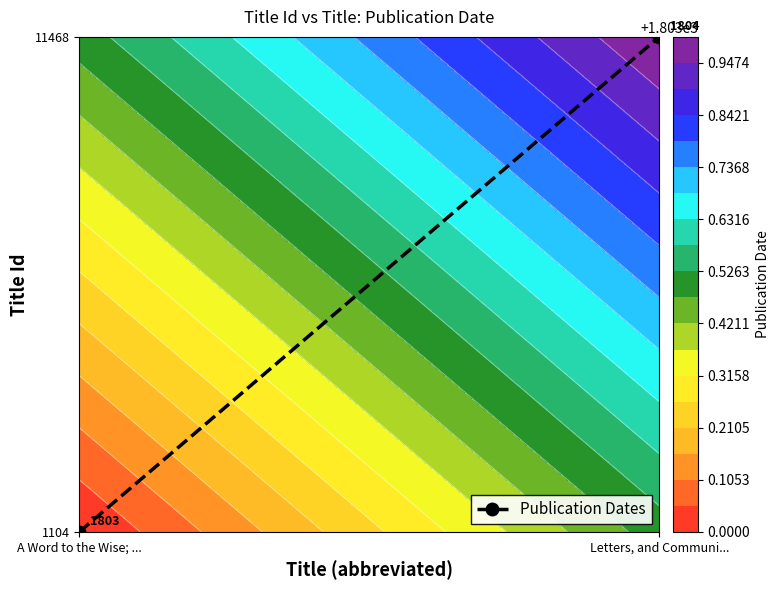

True or false: the data shows 1 at Letters, and Communi....

False